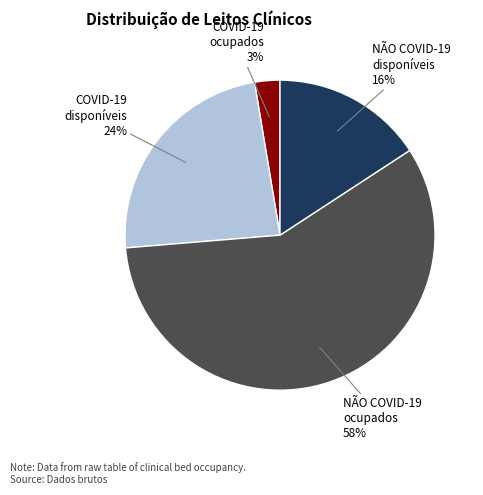

Is there a majority slice in this chart?

Yes